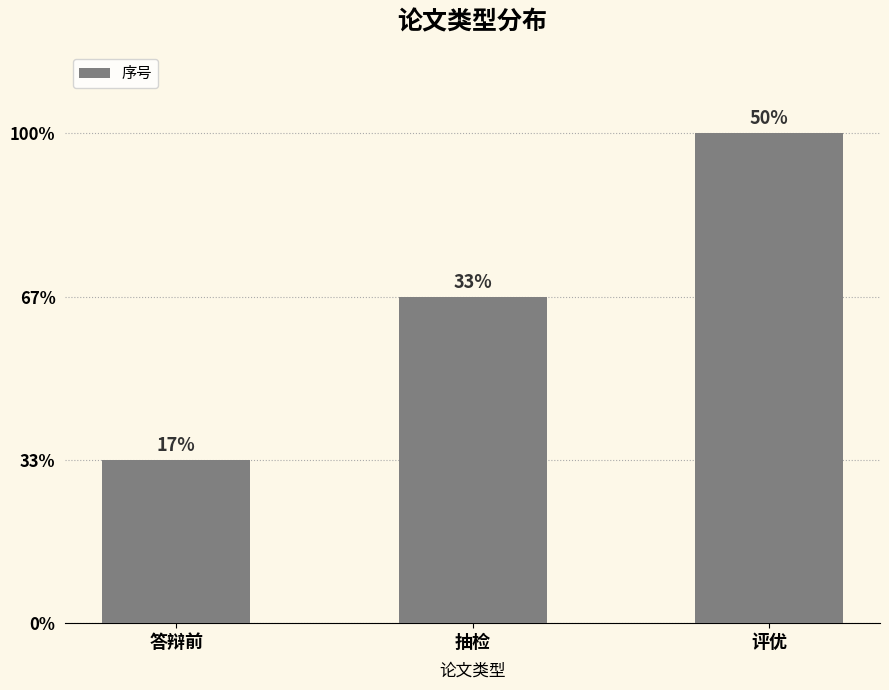

At which label does the data first exceed 2?

评优